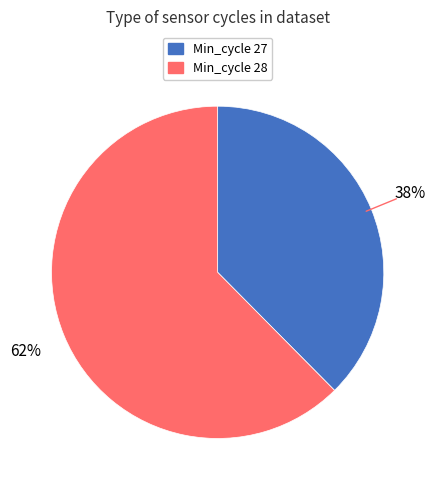

What percentage is the Min_cycle 28 slice, to the nearest percent?

62%